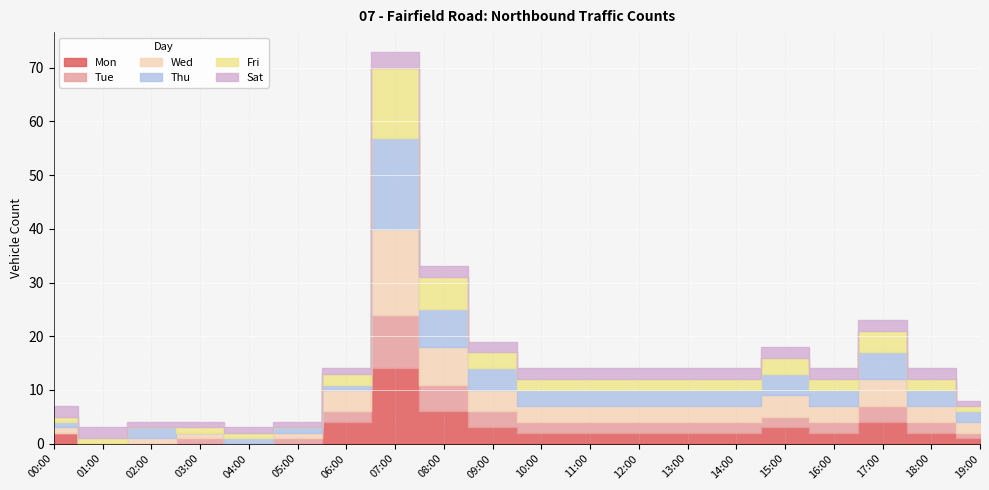

Is the value of Tue at 16:00 greater than the value of Sat at 17:00?

No